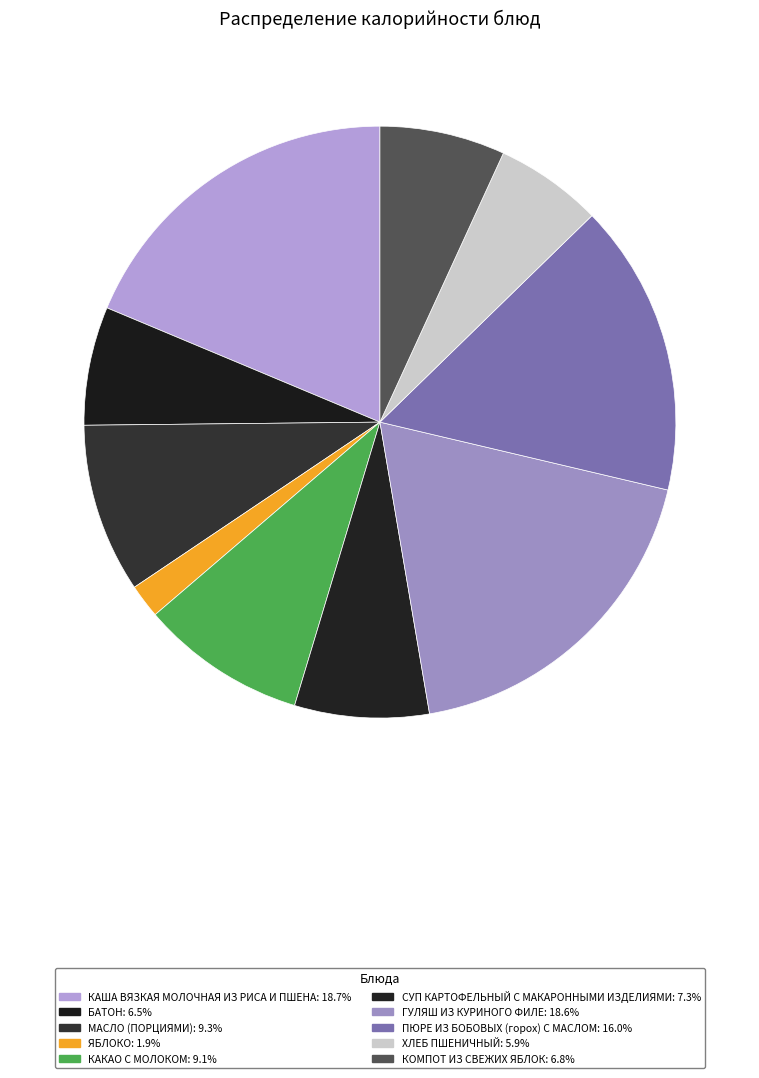

To the nearest percent, what portion does КОМПОТ ИЗ СВЕЖИХ ЯБЛОК represent?

7%